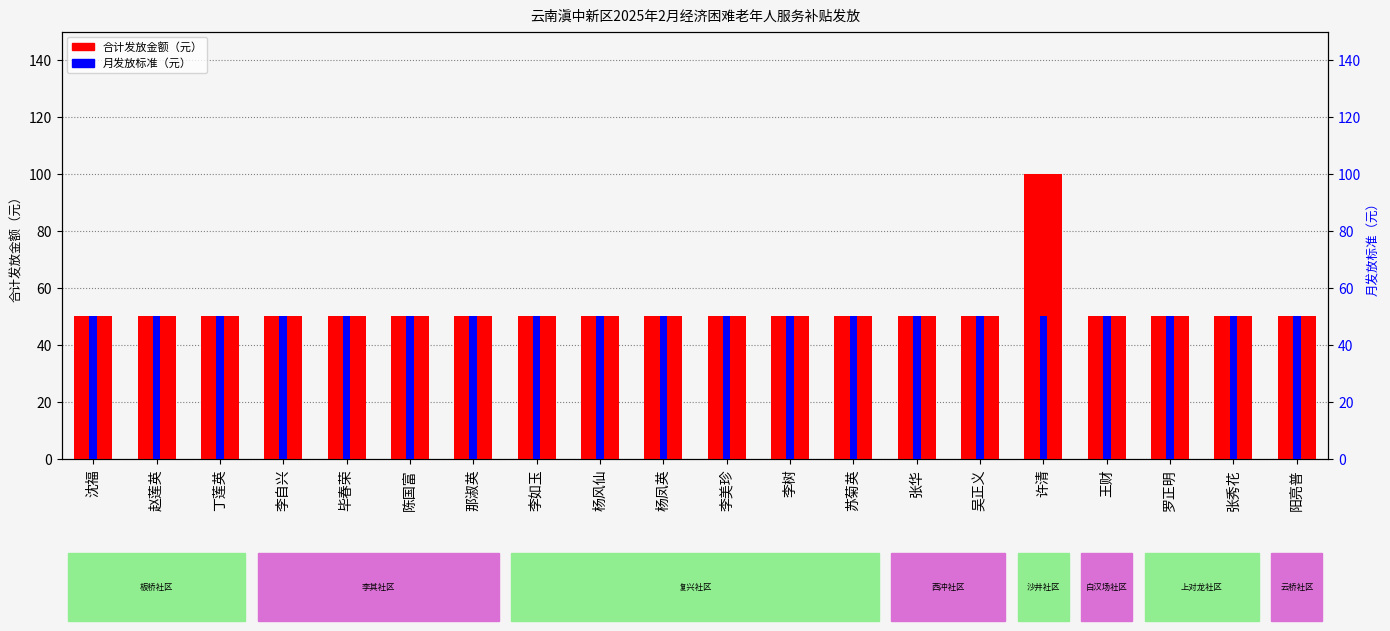

Reading left to right, list all the values displayed in this chart.

合计发放金额（元）: 沈福=50	赵莲英=50	丁莲英=50	李自兴=50	毕春荣=50	陈国富=50	那淑英=50	李如玉=50	杨风仙=50	杨凤英=50	李美珍=50	李树=50	苏菊英=50	张华=50	吴正义=50	许清=100	王财=50	罗正明=50	张秀花=50	阳亮普=50
月发放标准（元）: 沈福=50	赵莲英=50	丁莲英=50	李自兴=50	毕春荣=50	陈国富=50	那淑英=50	李如玉=50	杨风仙=50	杨凤英=50	李美珍=50	李树=50	苏菊英=50	张华=50	吴正义=50	许清=50	王财=50	罗正明=50	张秀花=50	阳亮普=50